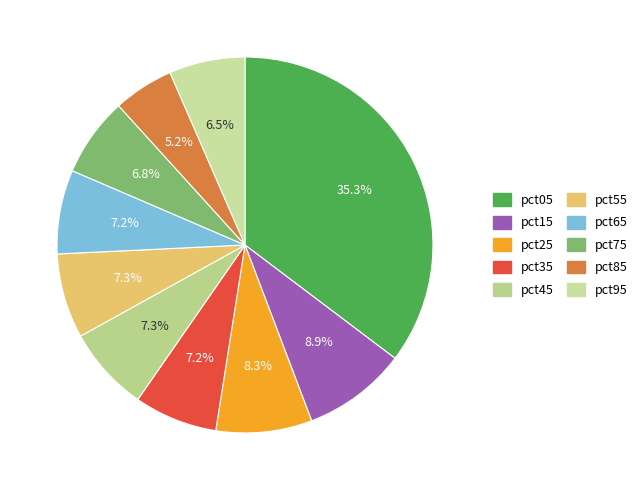

Which has a higher value, pct15 or pct25?

pct15